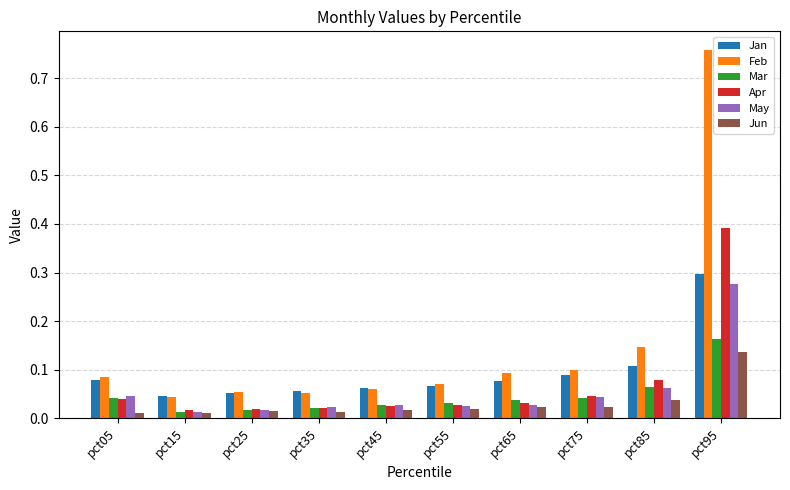

The Mar series shows 0.0 at pct85. True or false?

False